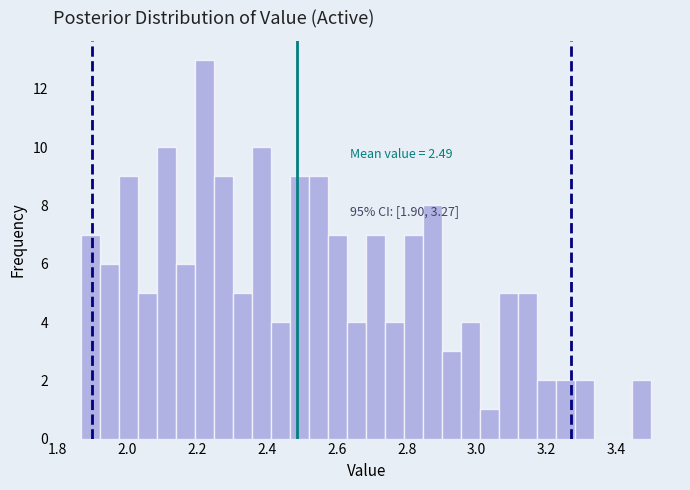

Read against the x-axis, roughly where is the centre of the tallest bar?

2.22